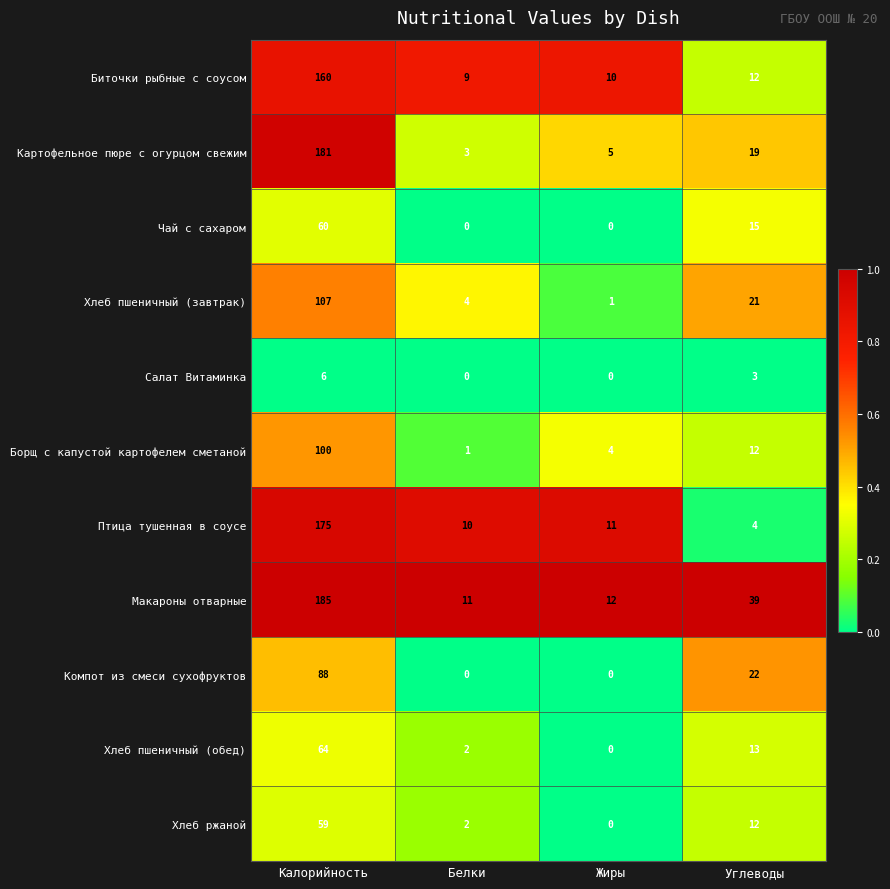

The Хлеб пшеничный (завтрак) series shows 107 at Калорийность. True or false?

True